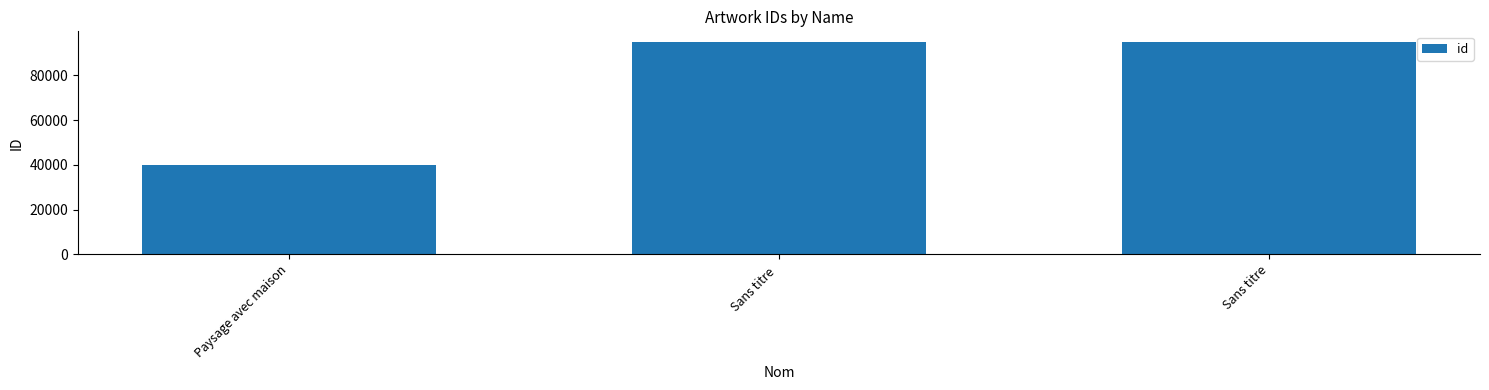

At which category does the chart reach its minimum across all series?

Paysage avec maison